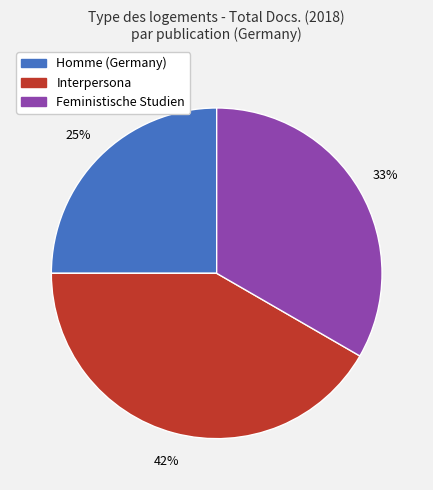

To the nearest percent, what portion does Interpersona represent?

42%